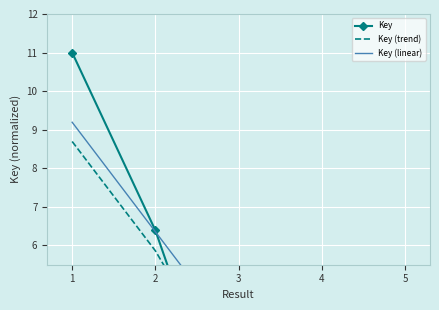

True or false: Key has more than 1 interior local peaks.

False